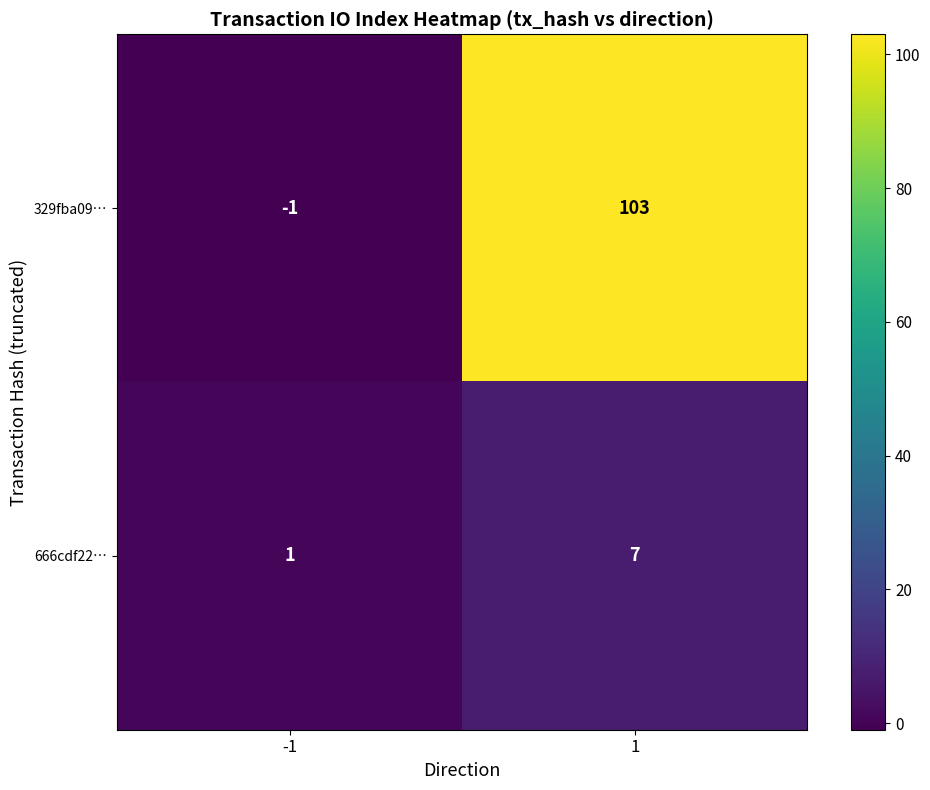

What is the sum of all 666cdf22… values?

8